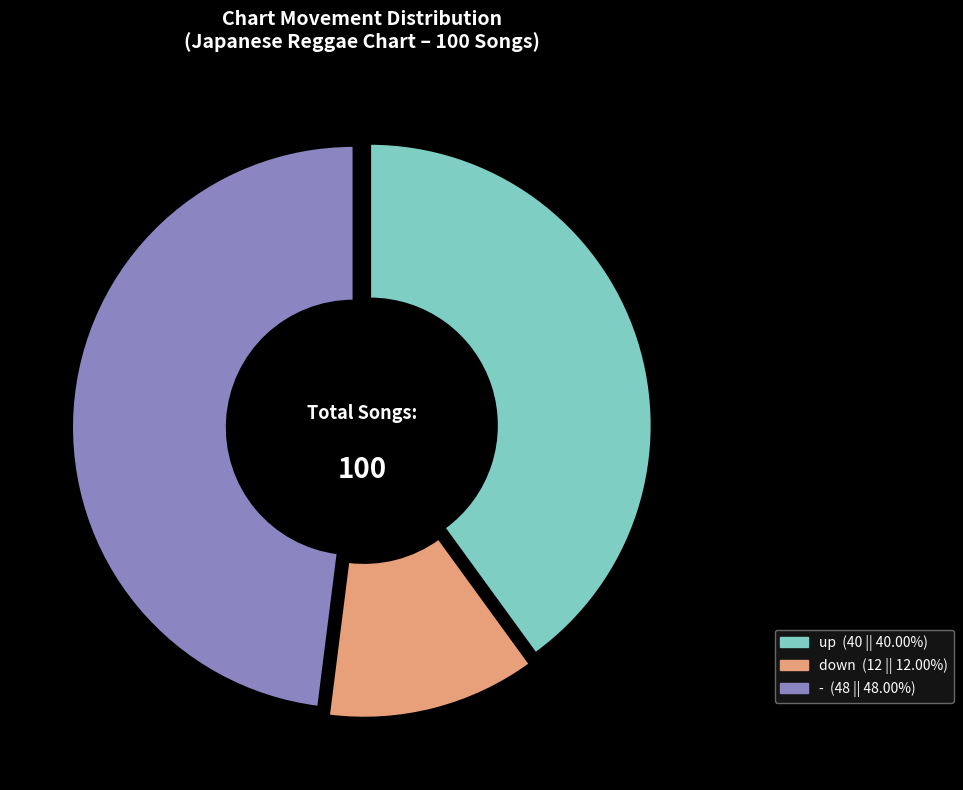

Combined, what portion of the pie is down and -?

60.0%